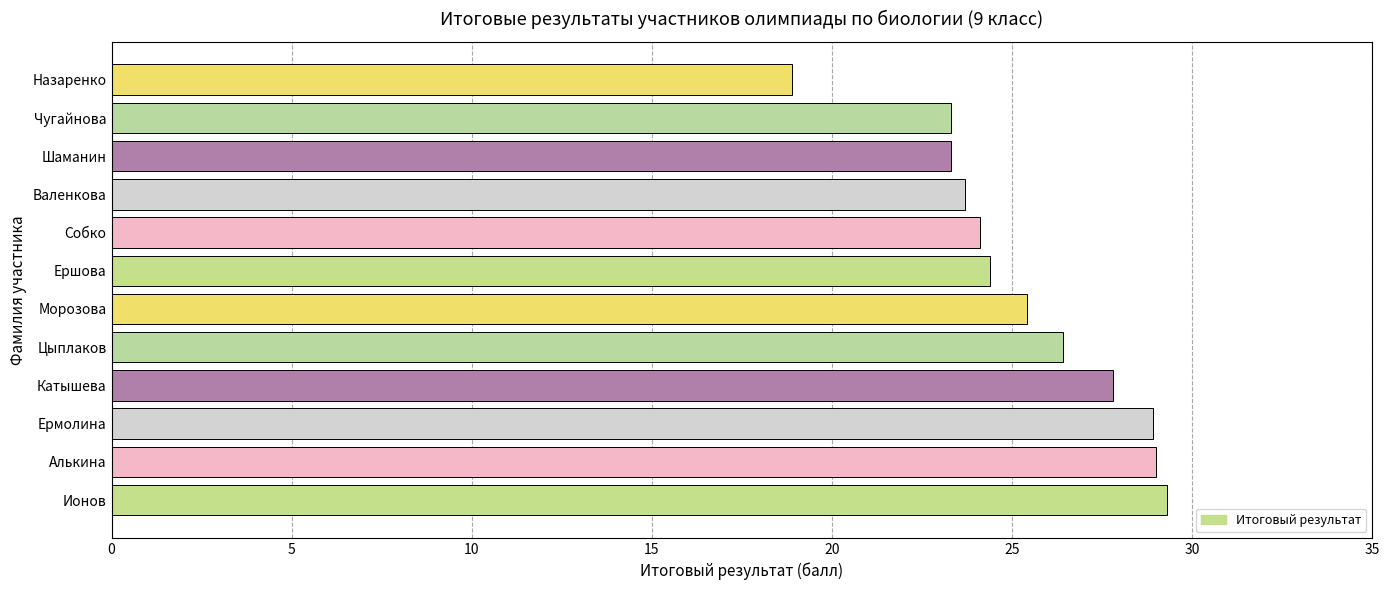

What is the change in value from Катышева to Цыплаков?

-1.4